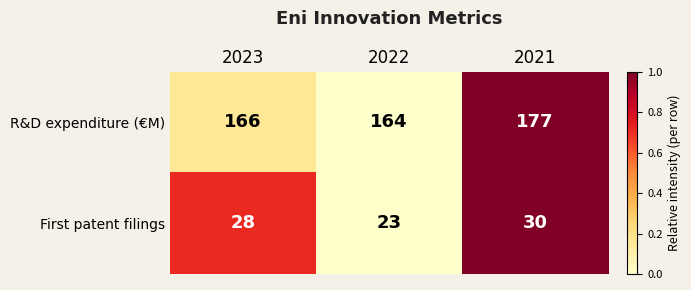

Reading left to right, transcribe all the data shown in this chart.

R&D expenditure (€M): 2023=166	2022=164	2021=177
First patent filings: 2023=28	2022=23	2021=30